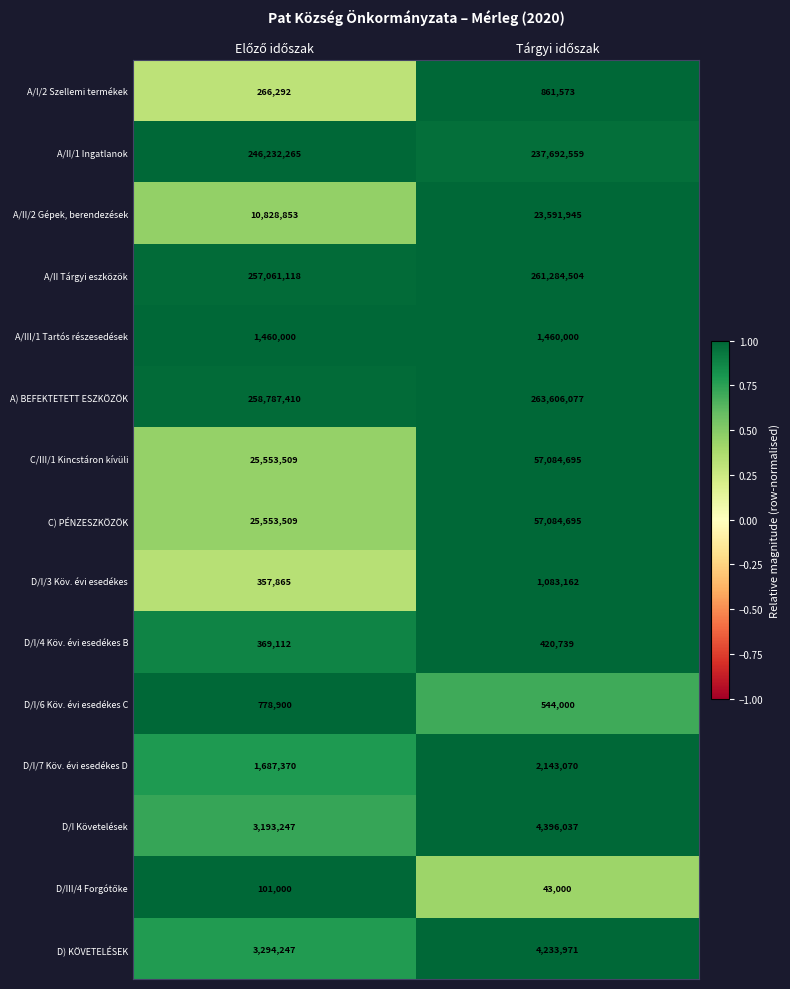

What is the average value of the D/I/6 Köv. évi esedékes C series?

661450